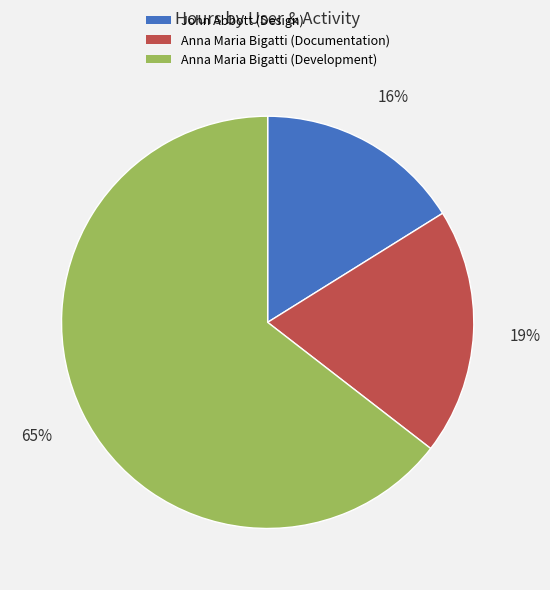

Which has a higher value, Anna Maria Bigatti (Development) or John Abbott (Design)?

Anna Maria Bigatti (Development)